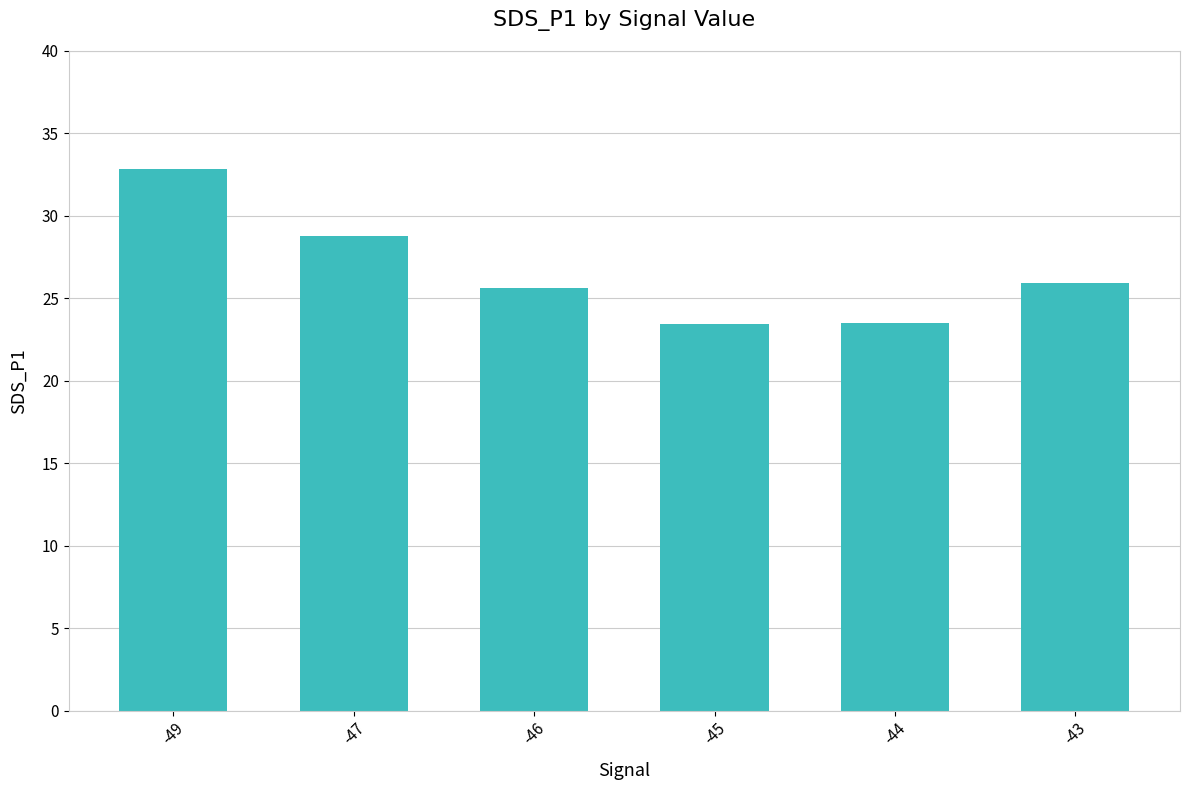

At which category does the chart reach its peak across all series?

-49